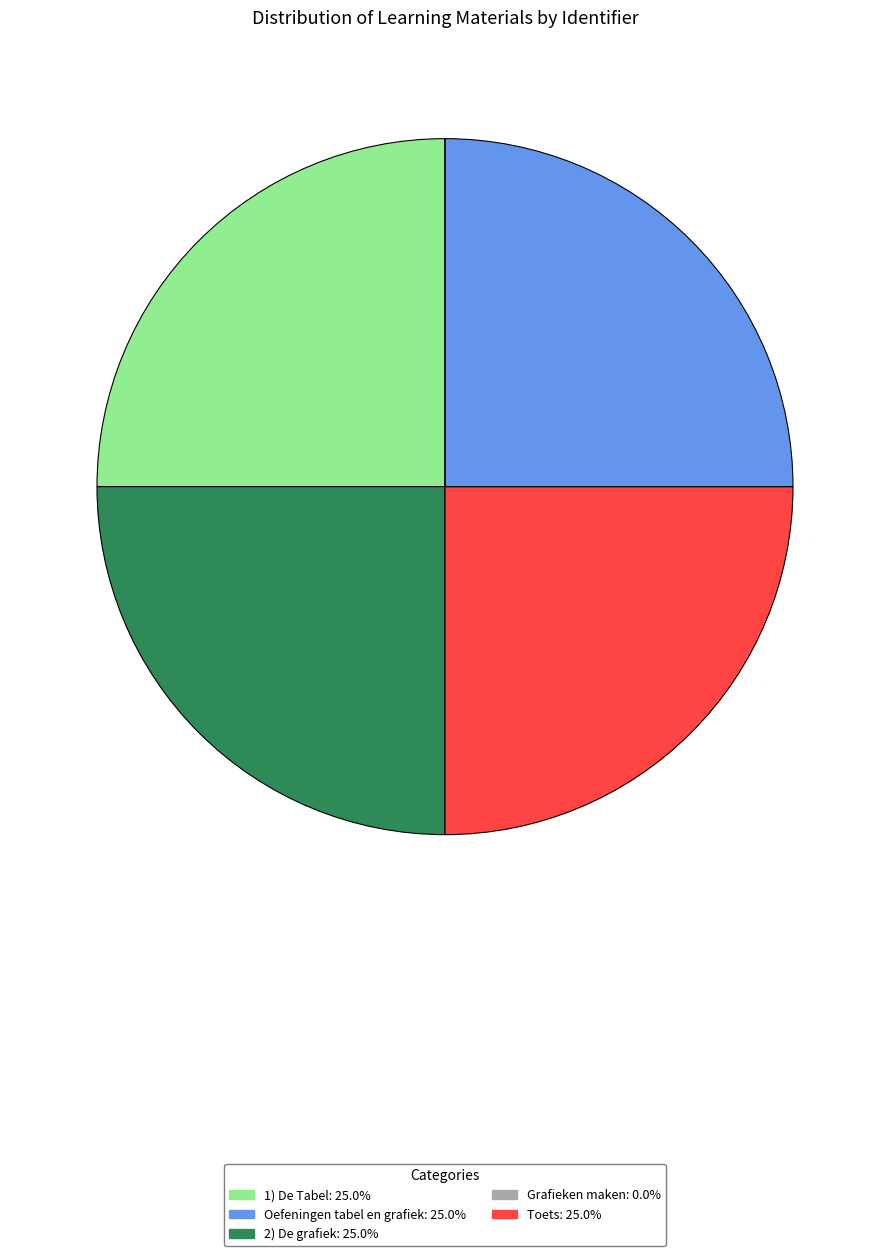

Is there a majority slice in this chart?

No